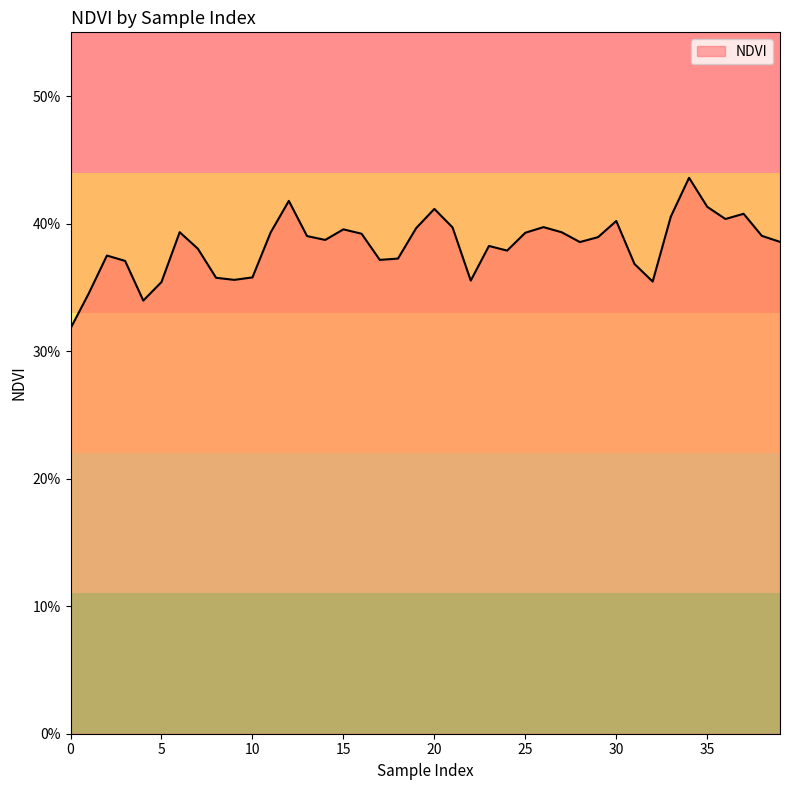

What is the greatest value displayed?

0.4